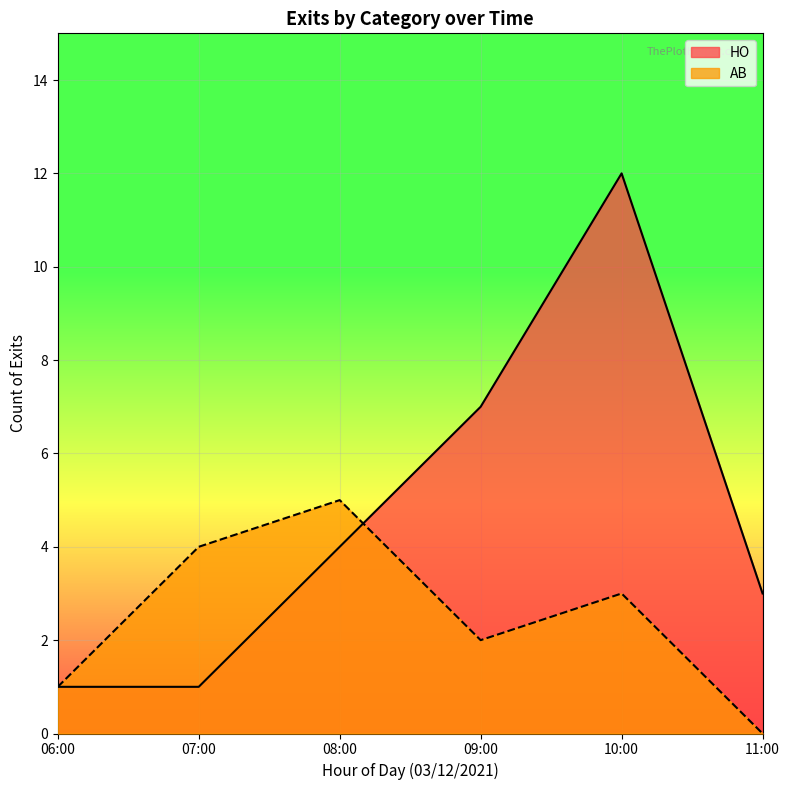

What is the lowest value of the AB series?

0